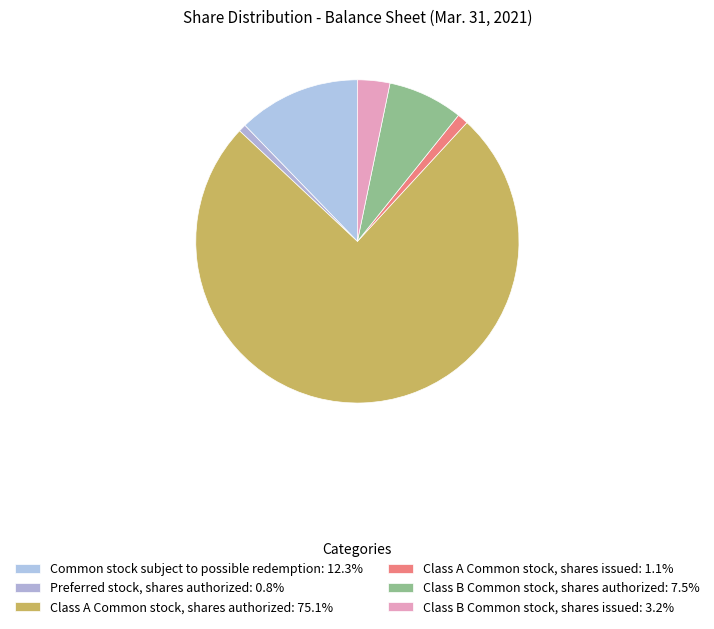

To the nearest percent, what portion does Class B Common stock, shares authorized represent?

8%